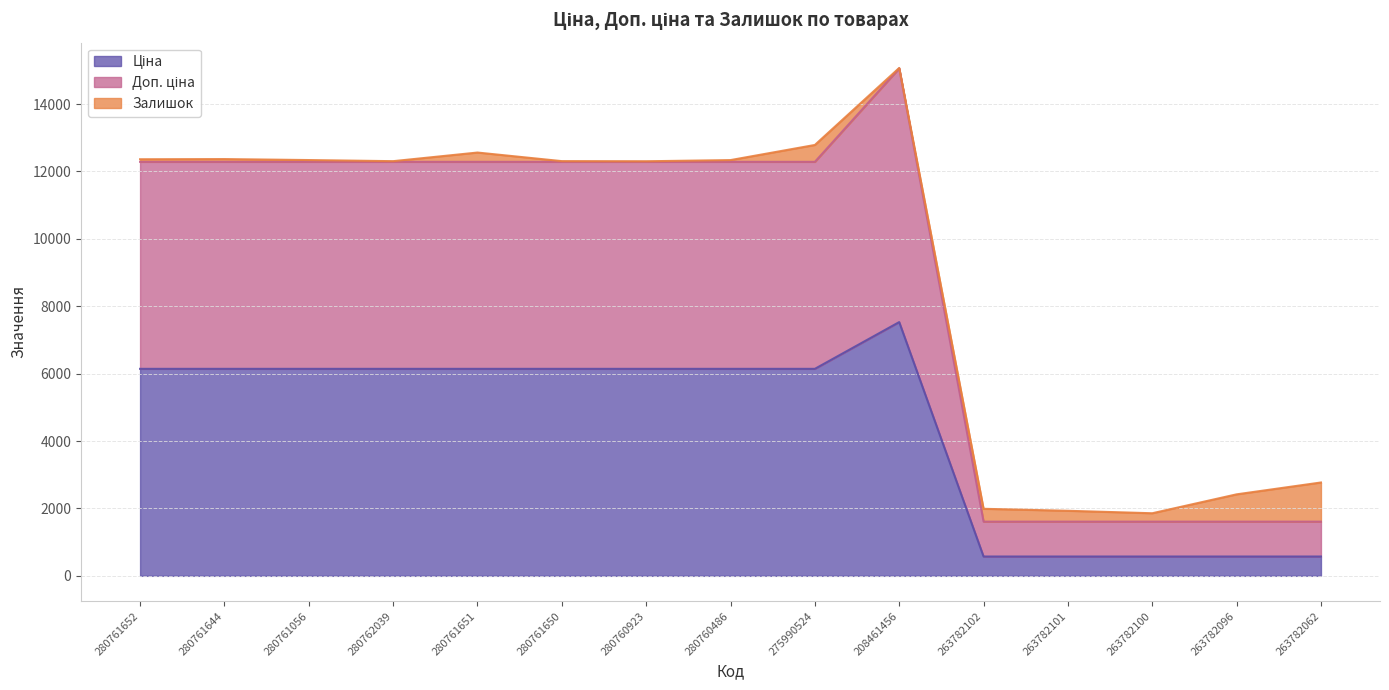

Which series has the widest spread of values?

Доп. ціна